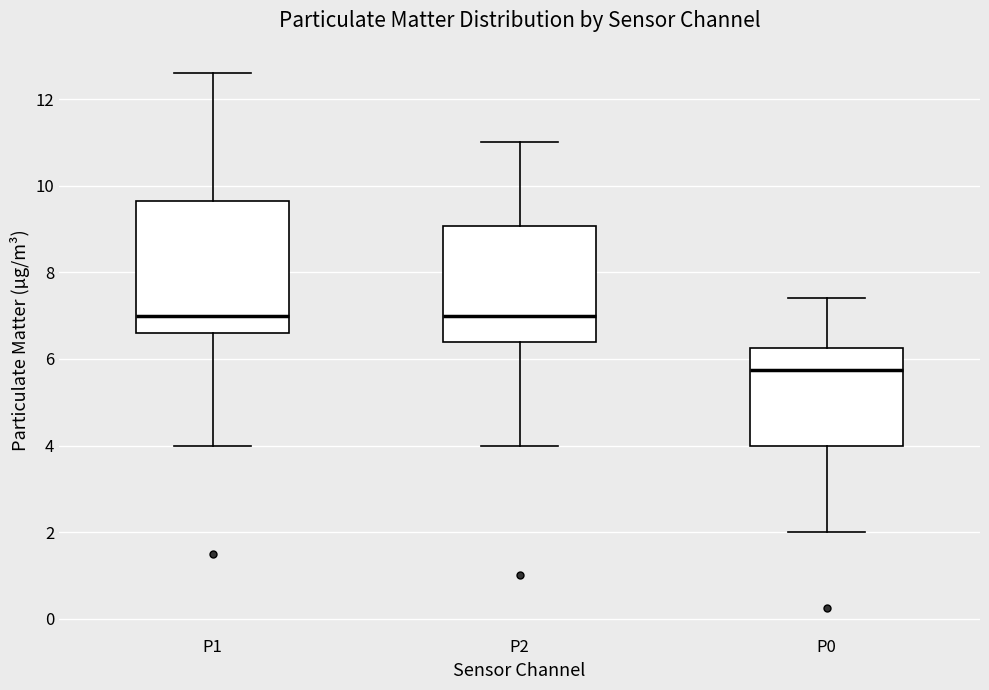

Reading left to right, transcribe this box plot: for each box, give where its median line is, the range the box spans, and where its two whiskers end, as read against the y-axis. The values are not printed on the chart, so give them approximately, as read against the axis.

P1: median 7.0, box 6.6 to 9.6, whiskers 4.0 to 12.6
P2: median 7.0, box 6.4 to 9.0, whiskers 4.0 to 11.0
P0: median 5.8, box 4.0 to 6.2, whiskers 2.0 to 7.4